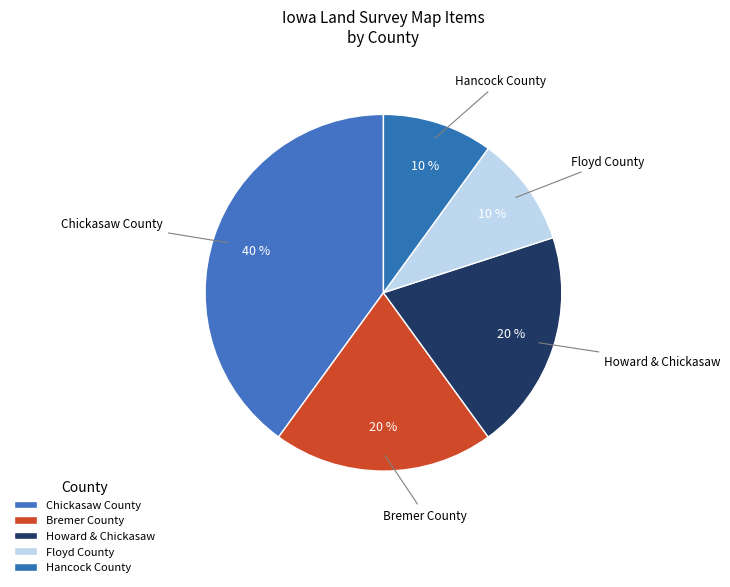

How many segments does this pie chart have?

5